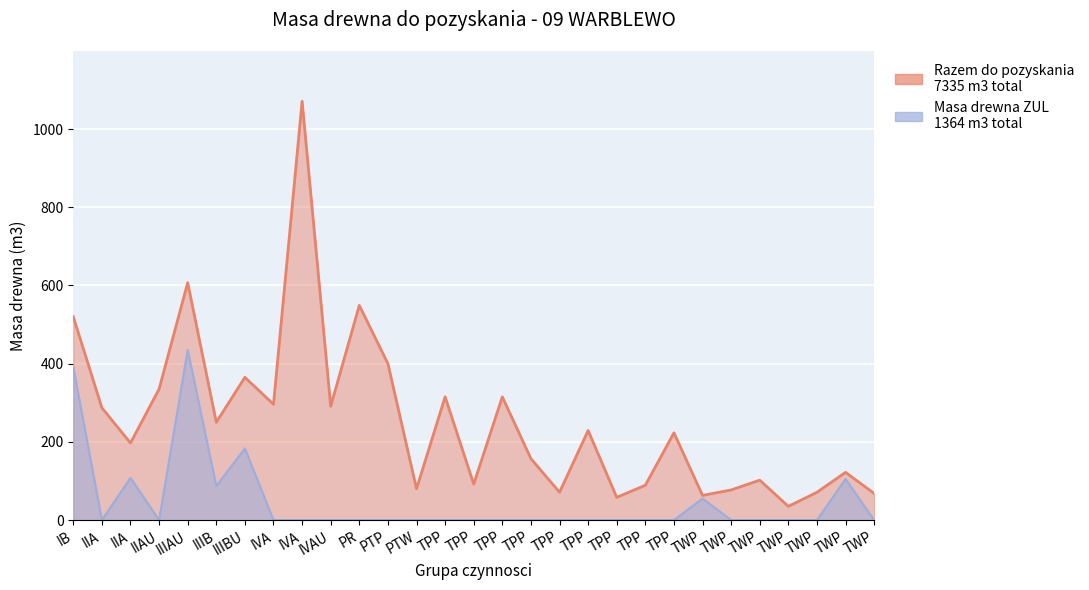

What value does the Masa drewna ZUL (m3) series have at IIIB?

87